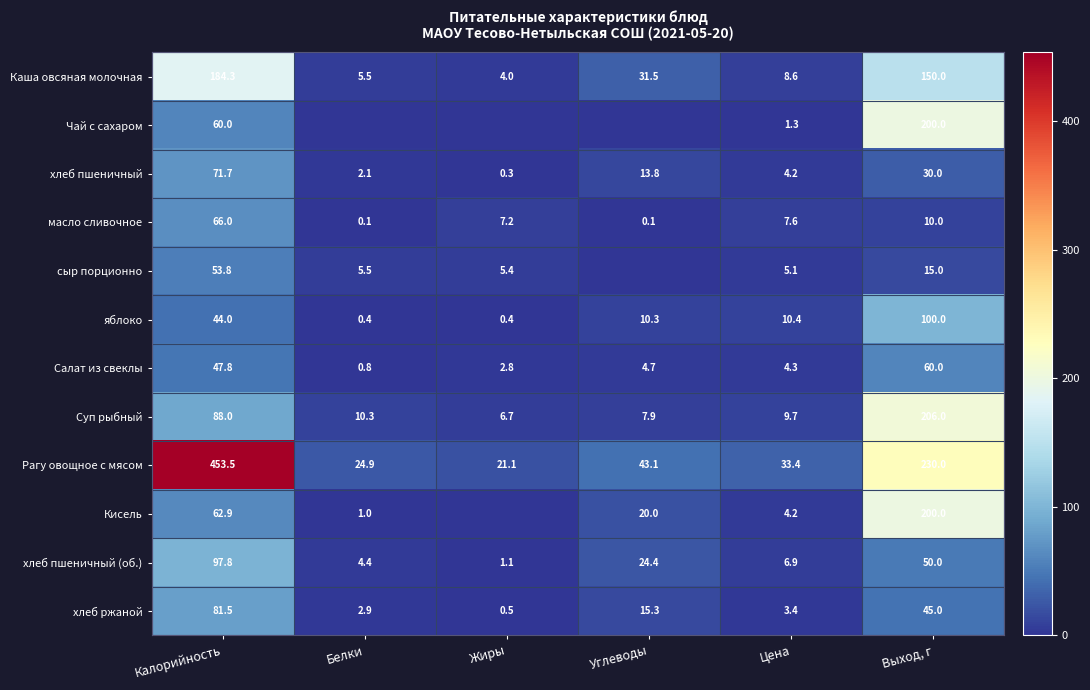

Which category has the lowest value in the хлеб пшеничный (об.) series?

Жиры